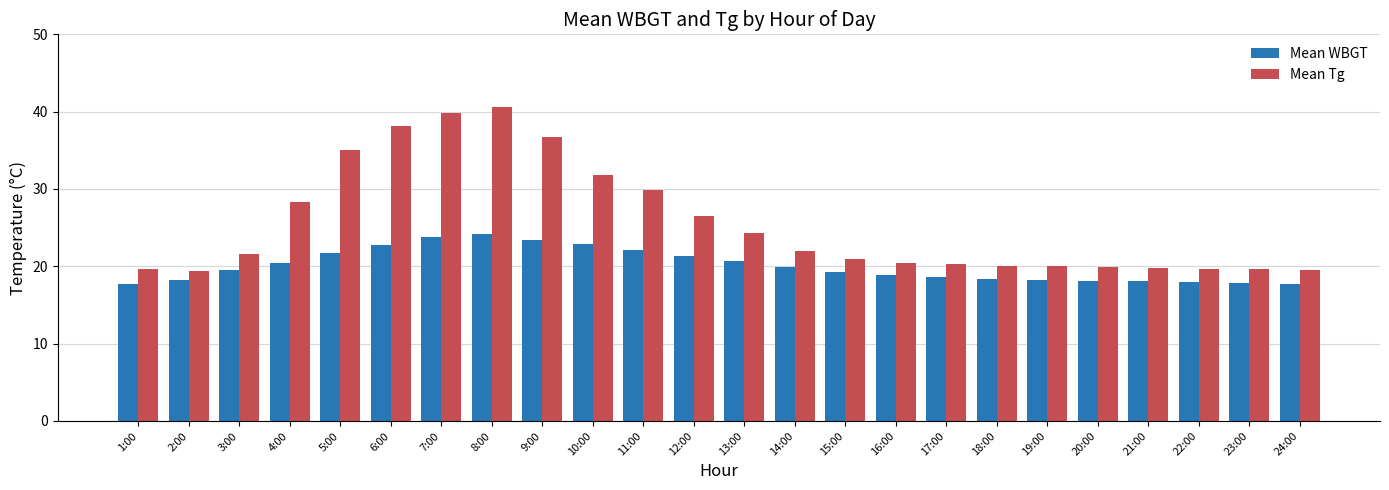

How many series are shown in this chart?

2